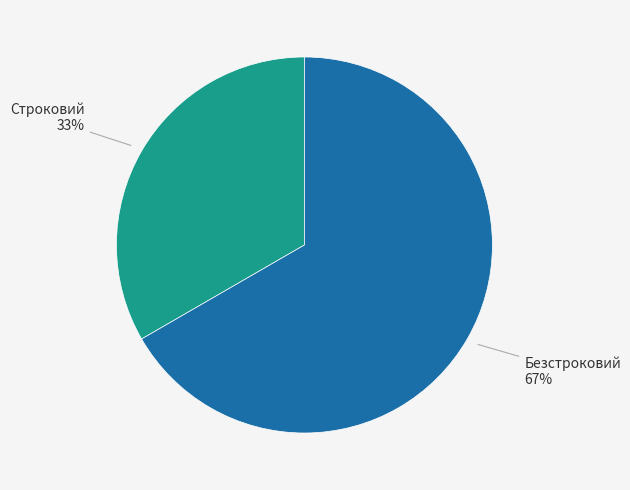

To the nearest percent, what percentage of the pie is Безстроковий?

67%